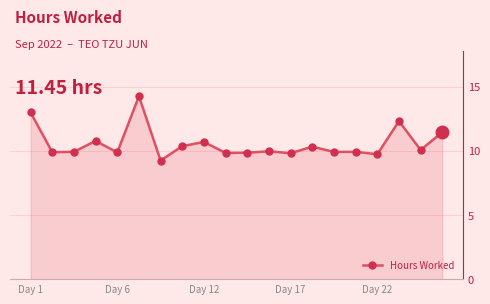

What is the minimum value shown in the chart?

9.2